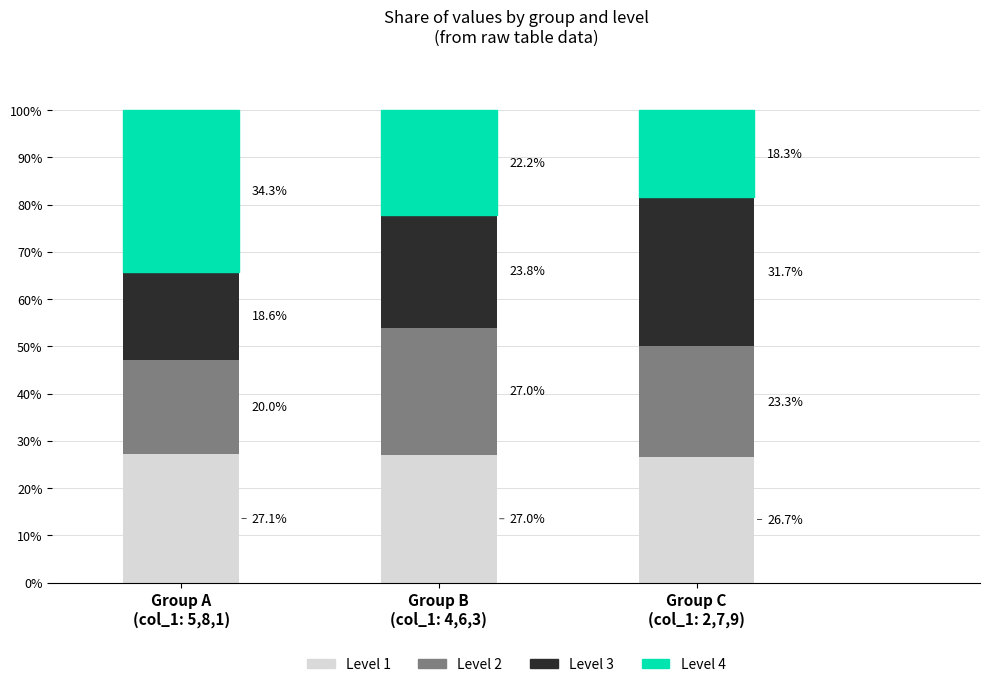

What is the maximum value for Level 1?

27.1